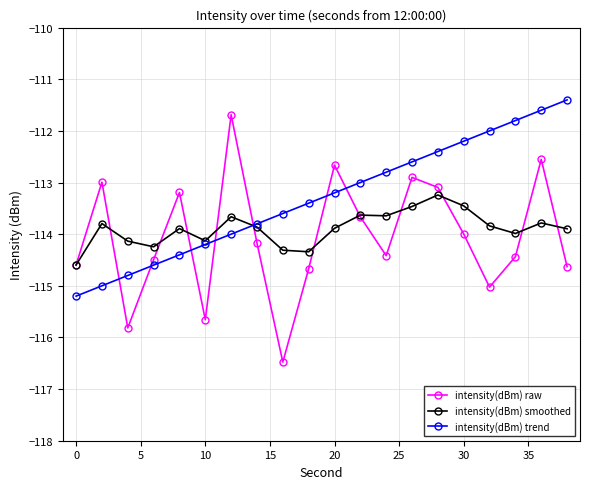

What is the value of the intensity(dBm) trend point at the 9th from the left?

-113.6